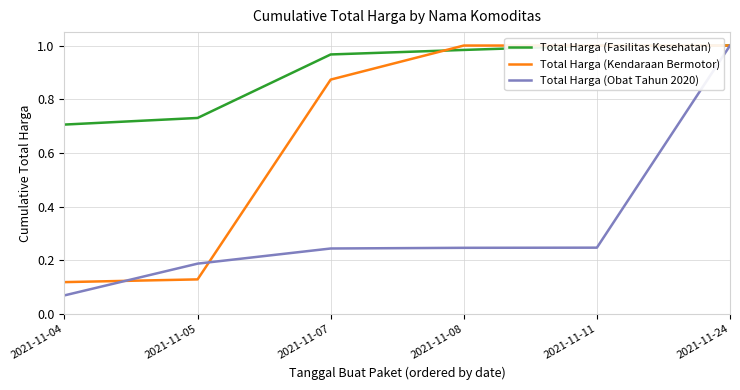

True or false: Total Harga (Kendaraan Bermotor) and Total Harga (Fasilitas Kesehatan) cross at least once.

True